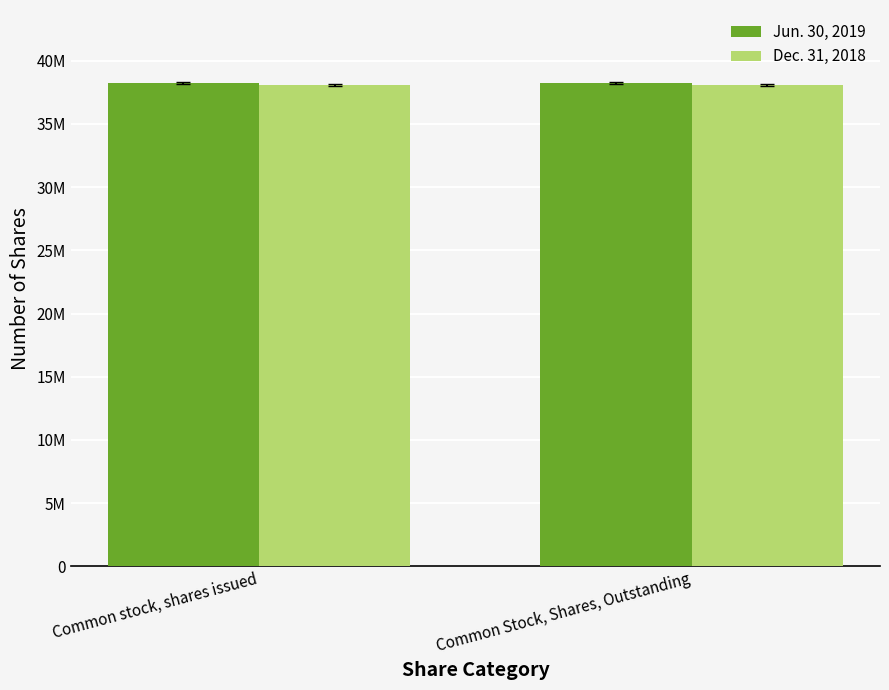

What is the maximum value for Dec. 31, 2018?

38072659